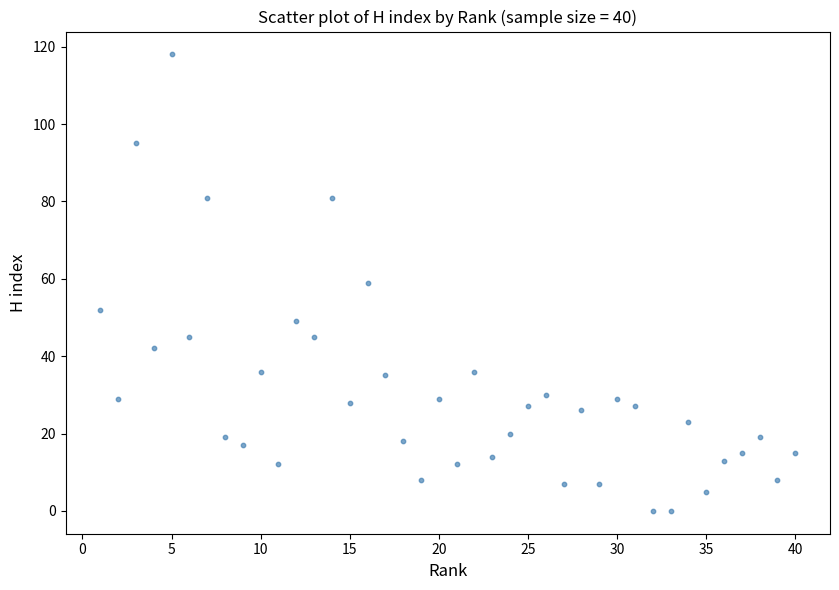

What is the range of X values (max minus min)?

39